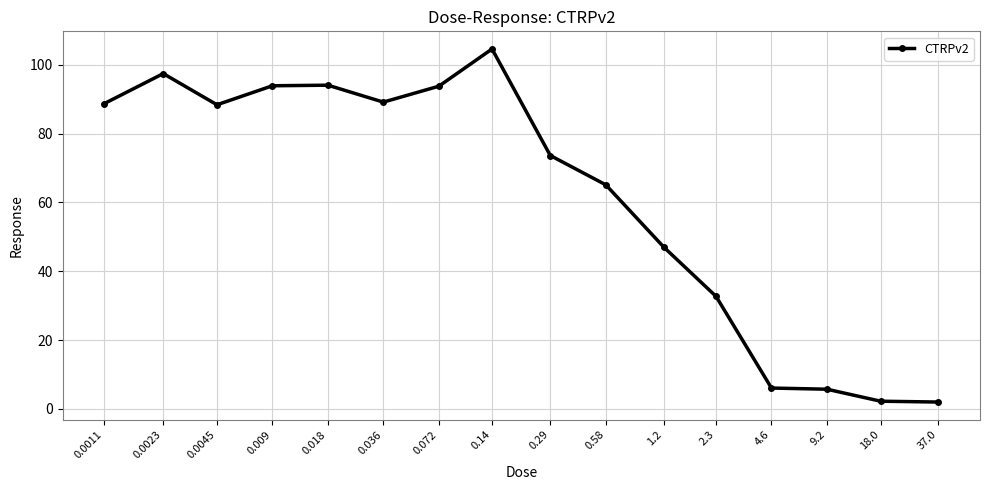

Which has a higher value, 0.29 or 0.036?

0.036